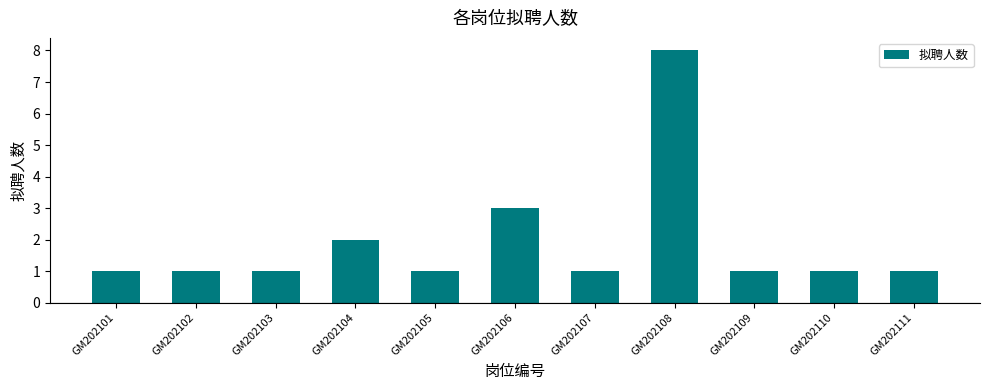

What is the maximum value shown in the chart?

8